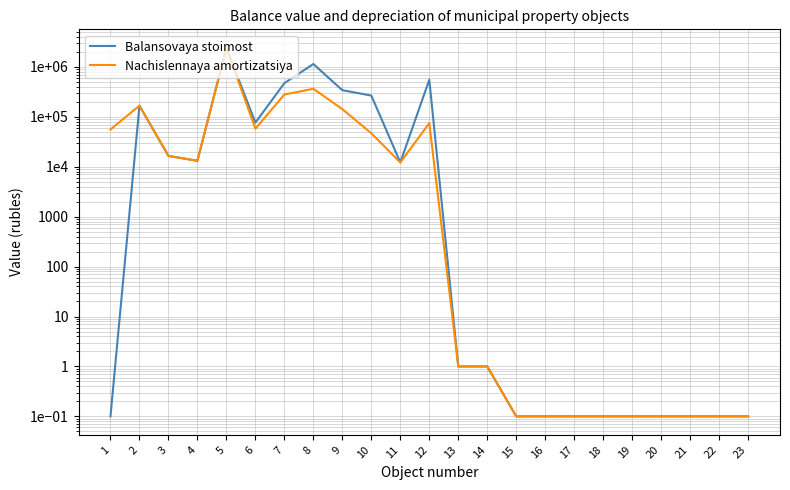

Which category has the lowest value in the Balansovaya stoimost series?

1